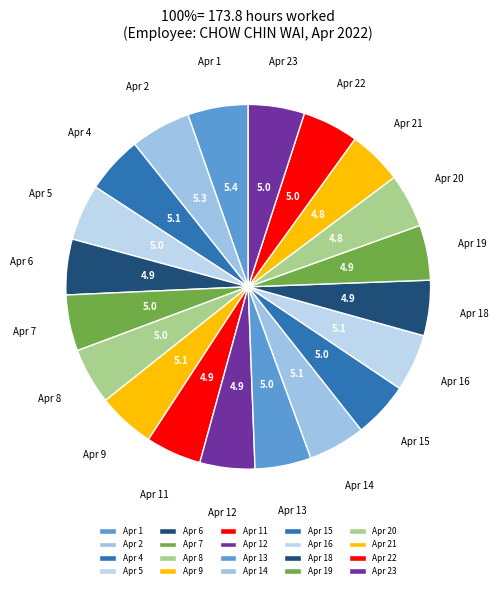

Is Apr 9 the majority of the pie?

No